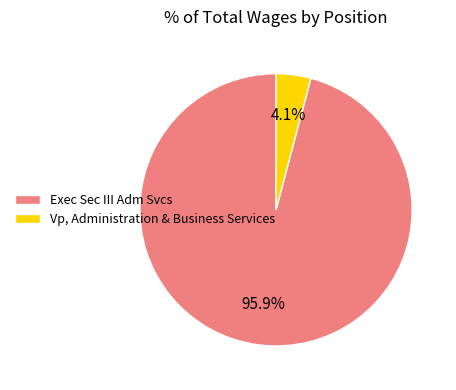

To the nearest percent, what percentage of the pie is Exec Sec III Adm Svcs?

96%